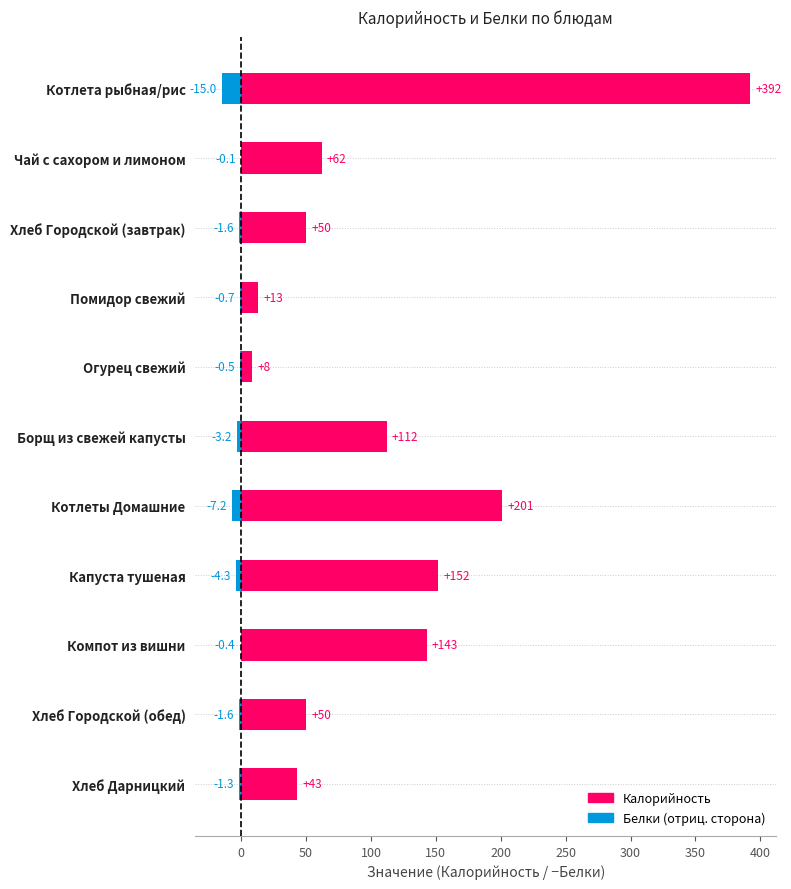

True or false: Белки (−) has a value of -2.8 at Хлеб Городской (завтрак).

False